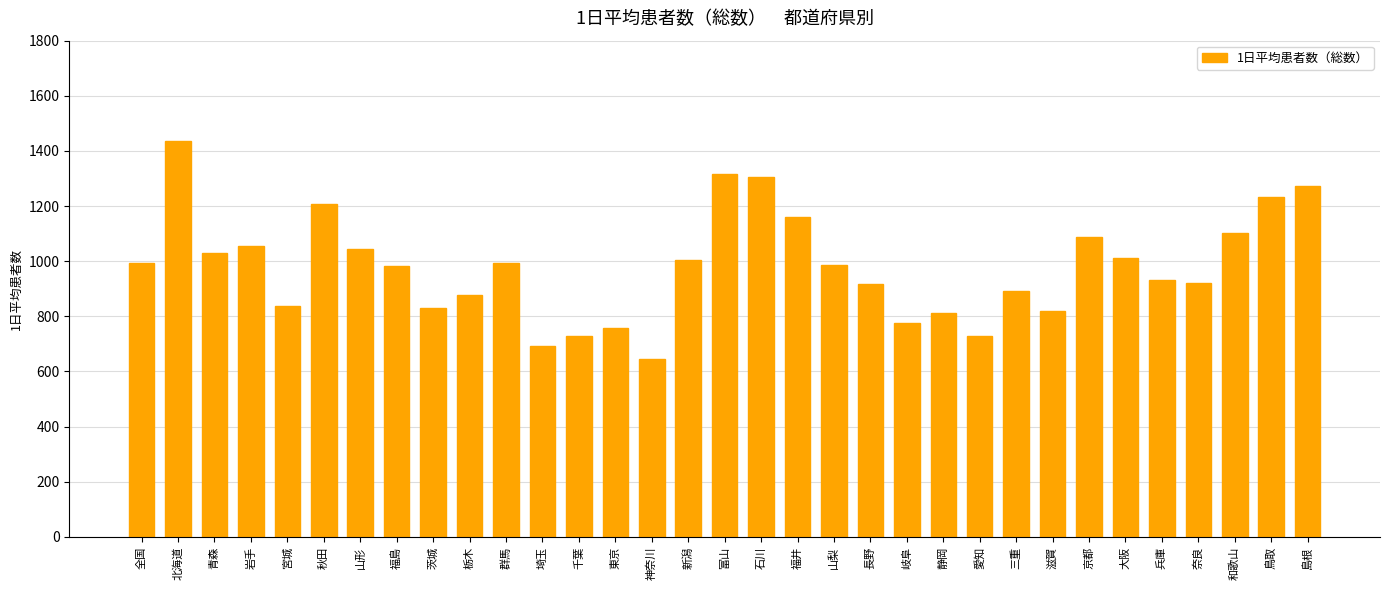

Is it true that the value at 青森 is 610.3?

False